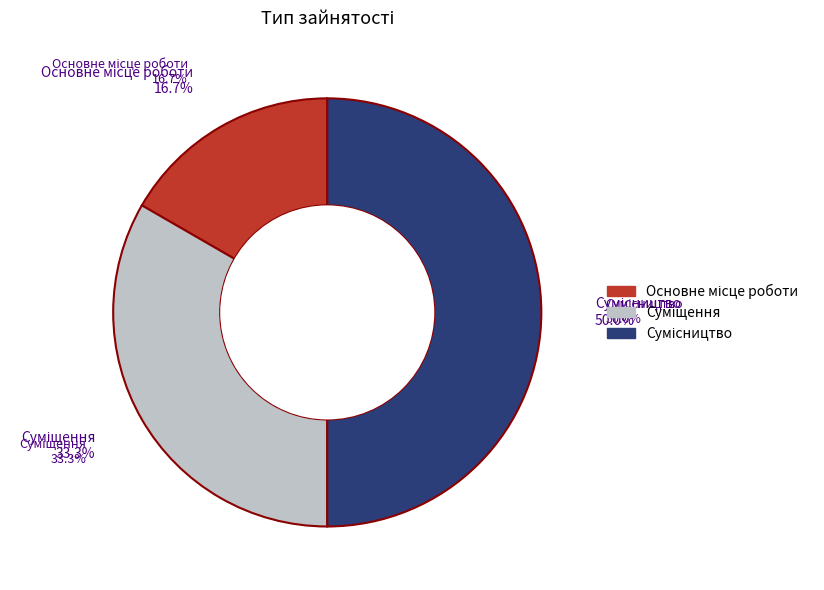

To the nearest percent, what is the difference between the Основне місце роботи and Сумісництво slice percentages?

33%